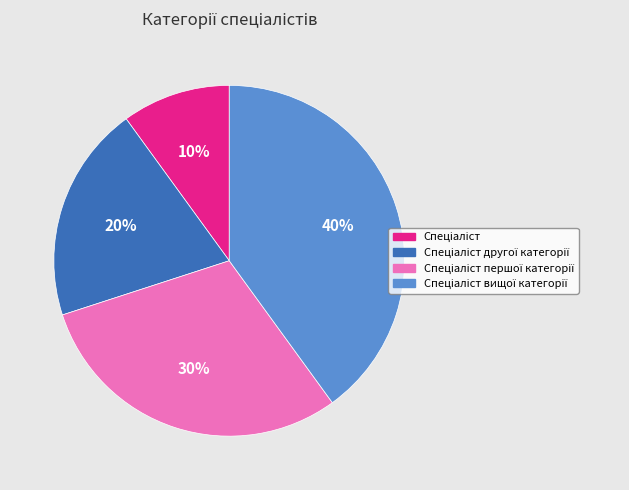

Is there any slice that represents more than half of the pie?

No